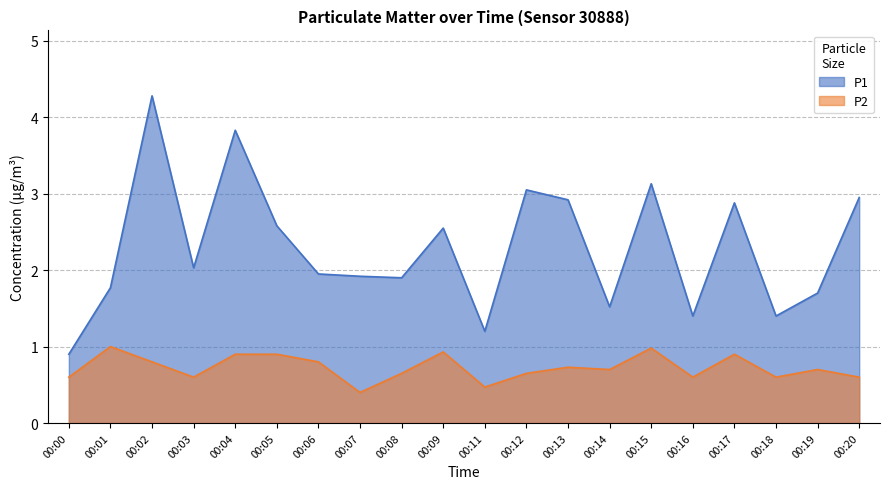

Does the chart display data point markers on the line(s)?

No